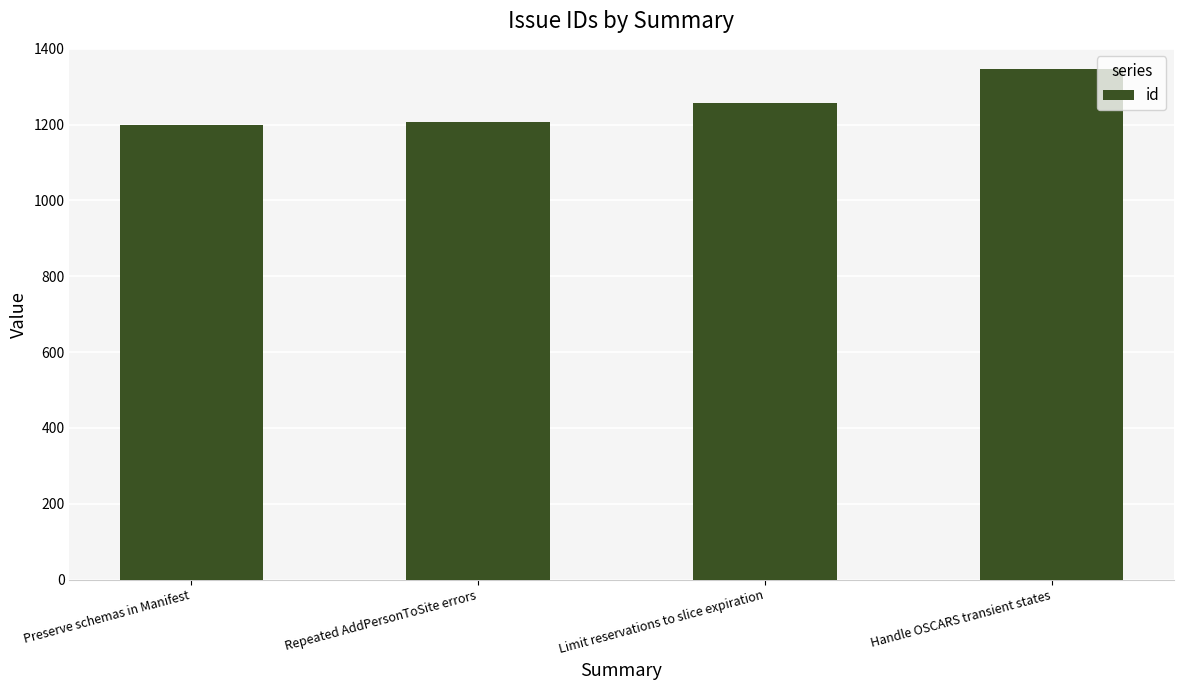

The chart shows a value of 1207 at Repeated AddPersonToSite errors. True or false?

True